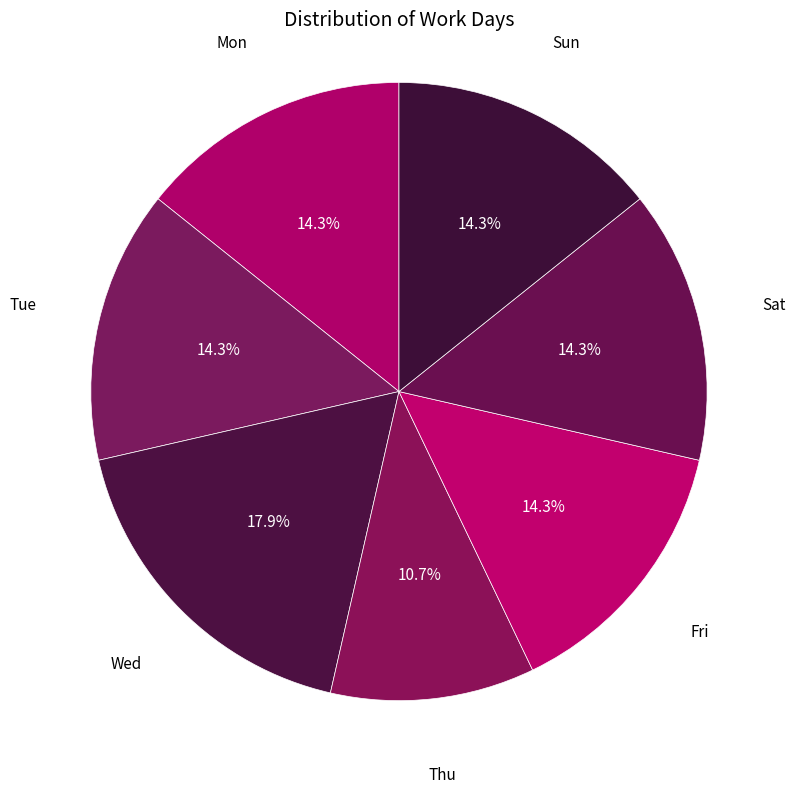

Is Wed the majority of the pie?

No